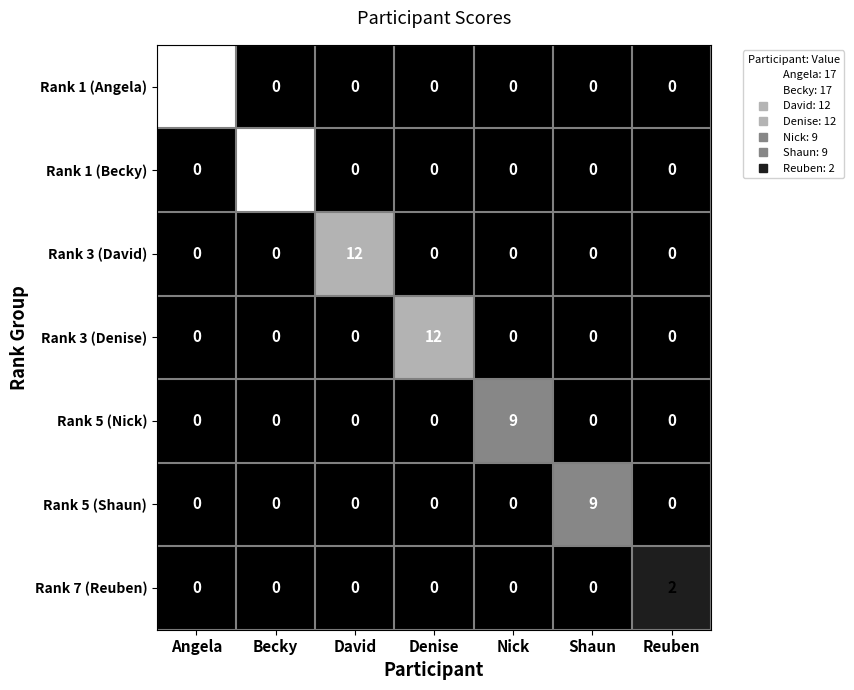

What is the total value across all series at David?

12